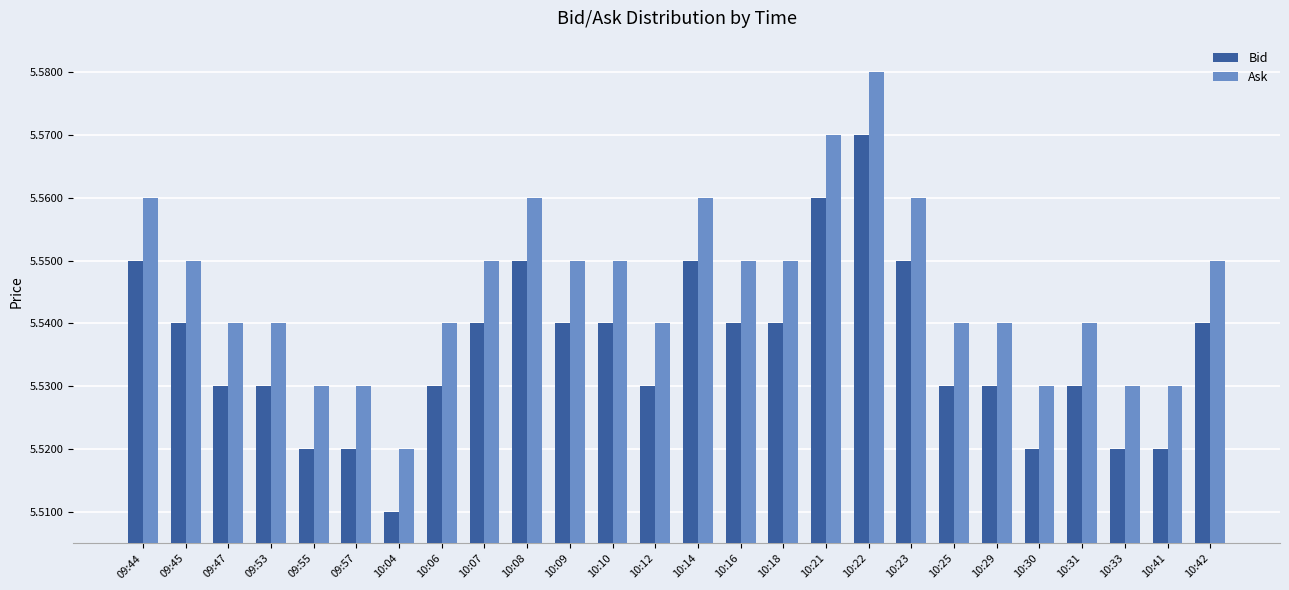

Which category has the highest value in the Ask series?

10:22